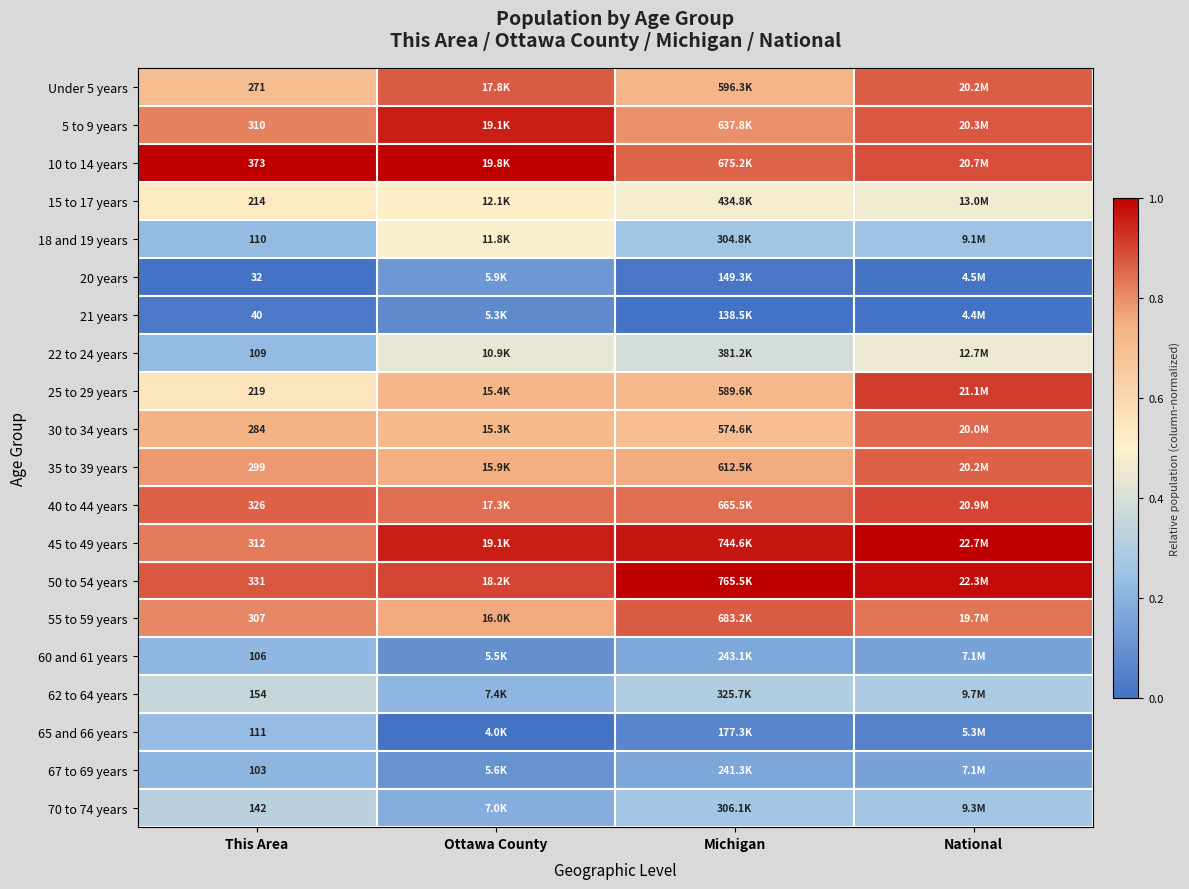

At which category does the chart reach its minimum across all series?

This Area